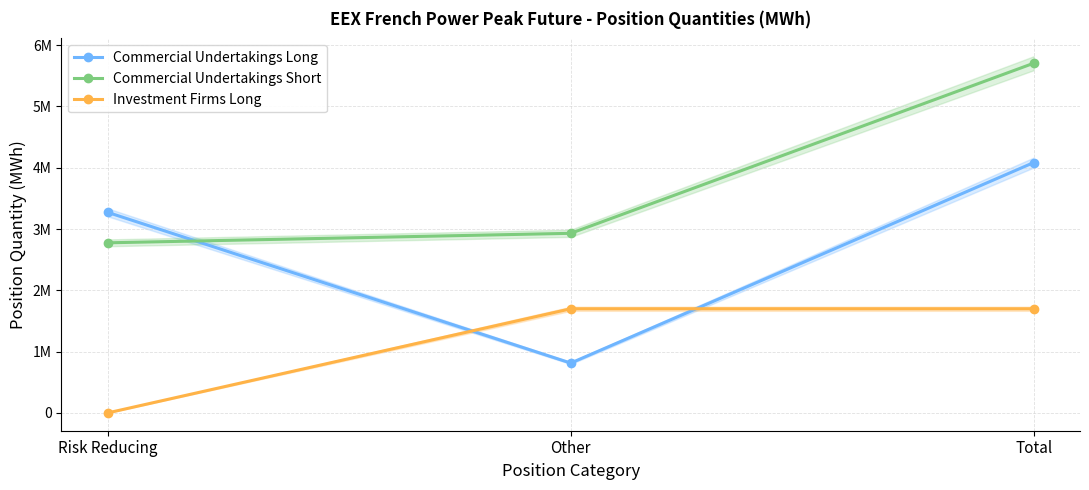

At how many categories does at least one series exceed 2034275?

3